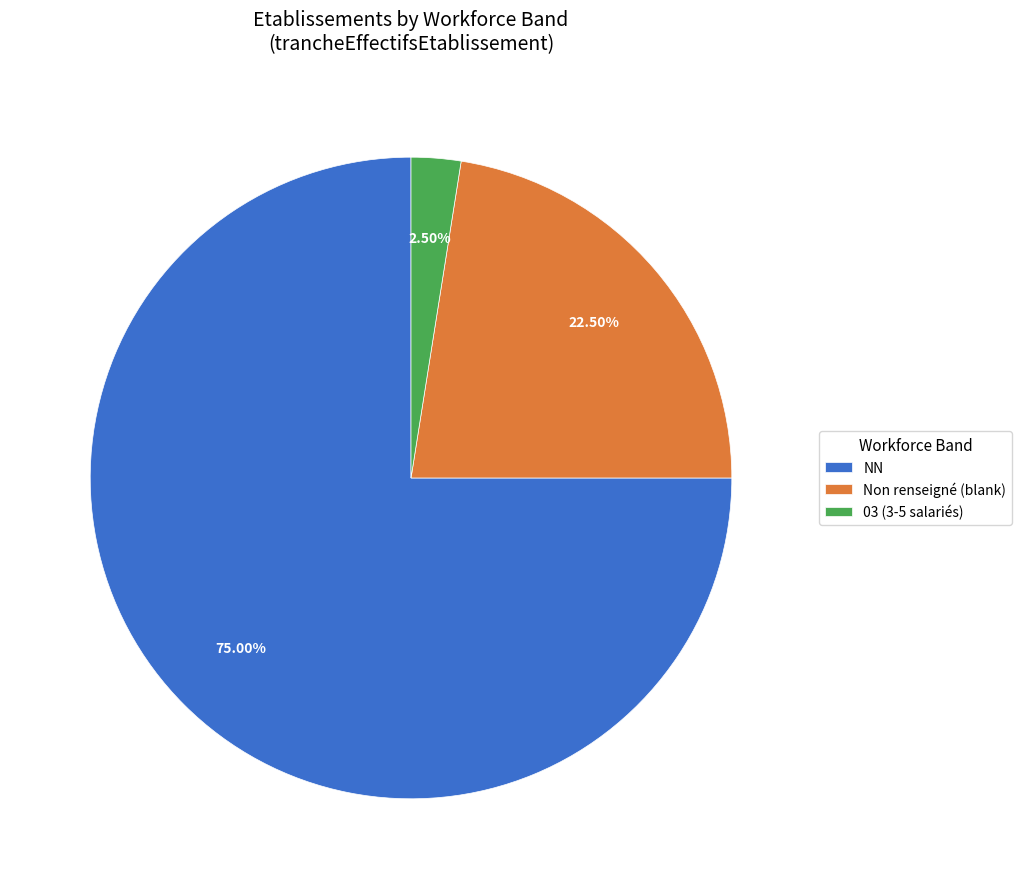

Which slice is the largest?

NN